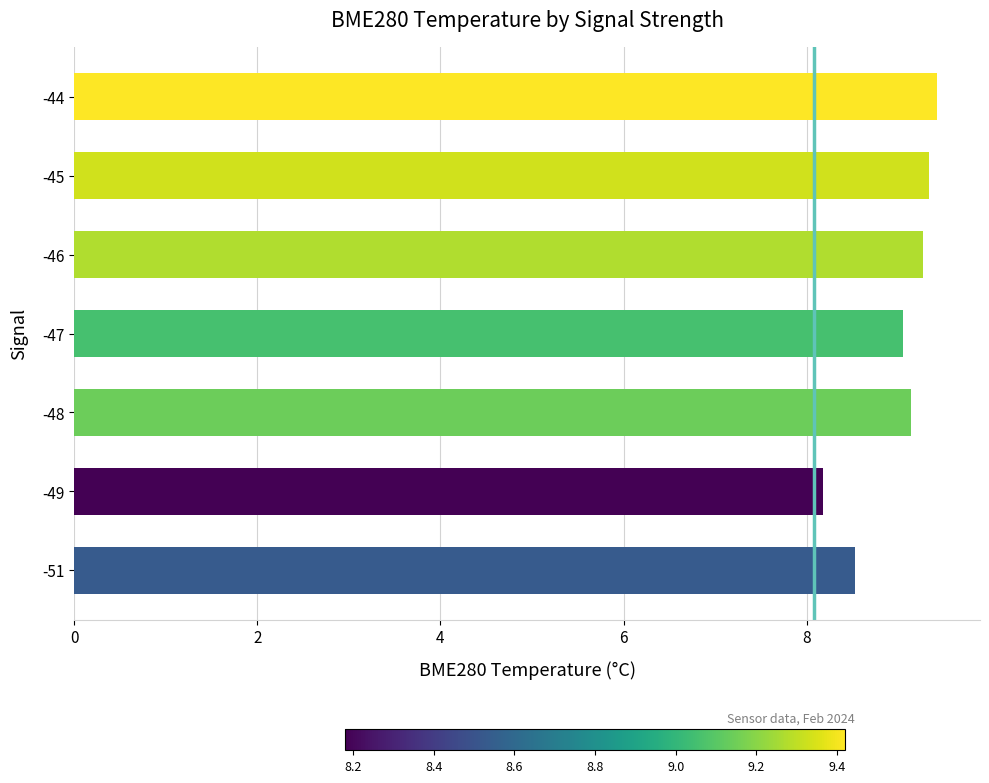

What is the smallest value displayed?

8.2